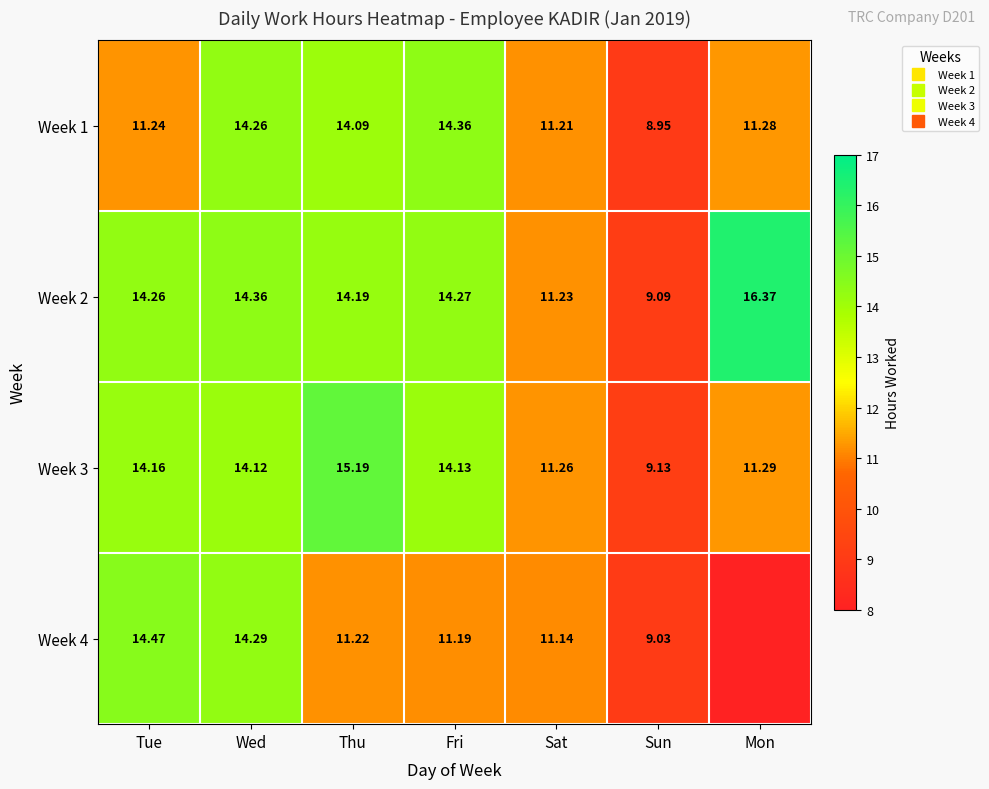

The Week 1 series shows 14.1 at Thu. True or false?

True